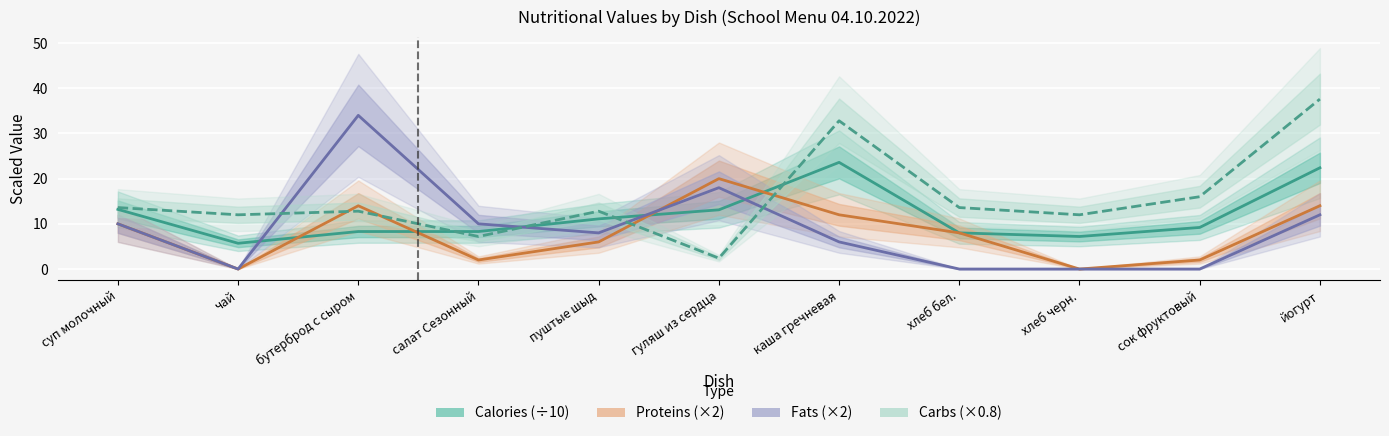

Which series ends up on top after the final intersection of Proteins (×2) and Fats (×2)?

Proteins (×2)